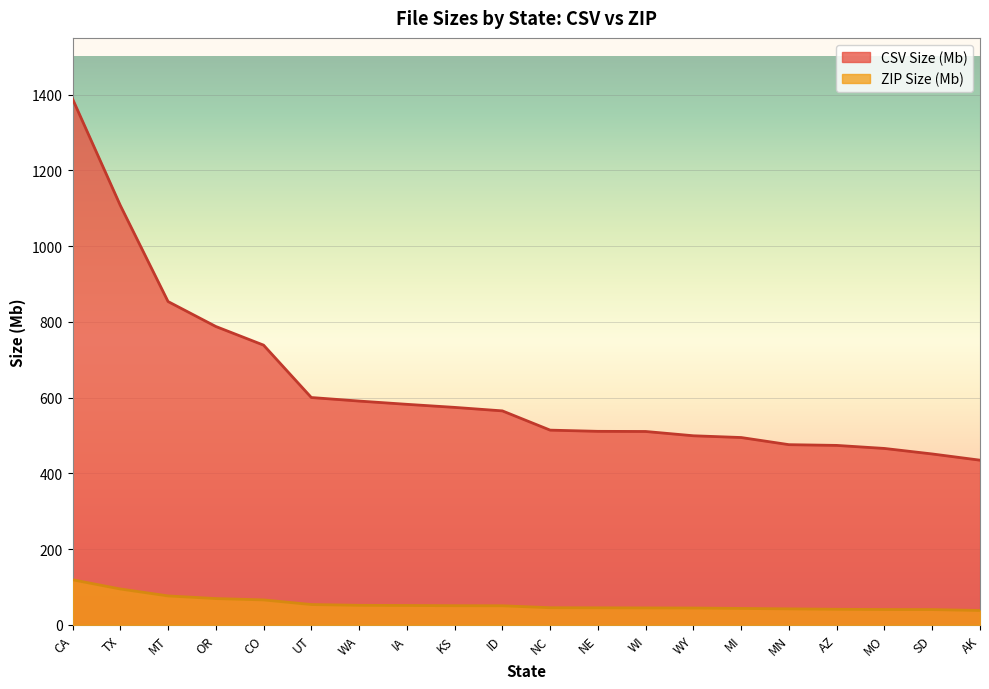

Is the value of ZIP Size (Mb) at NC greater than the value of CSV Size (Mb) at AZ?

No